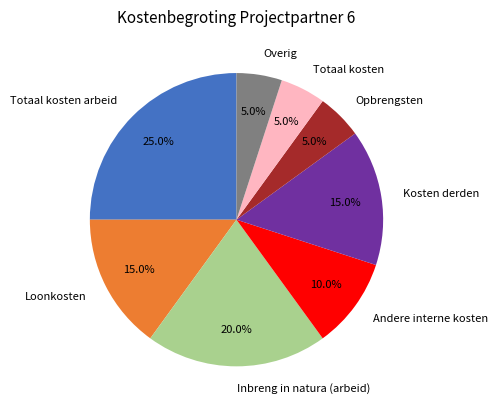

What percentage do Andere interne kosten and Overig together represent?

15.0%